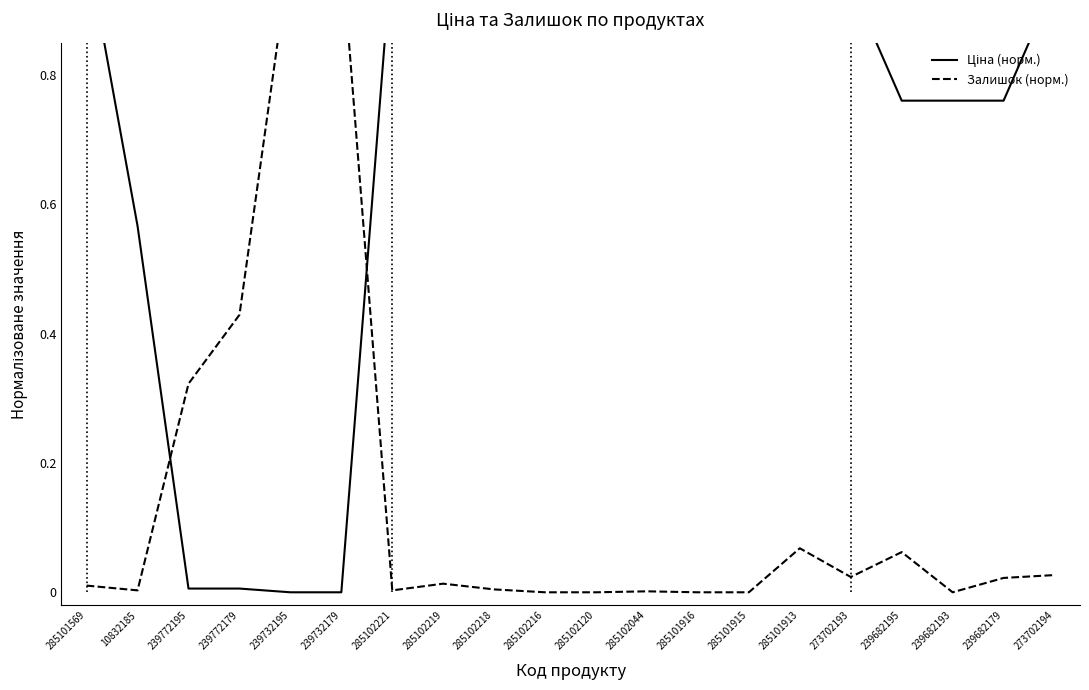

Reading left to right, extract all data points from this chart.

Ціна (норм.): 1.0	0.6	0.0	0.0	0.0	0.0	1.0	1.0	1.0	1.0	1.0	1.0	1.0	1.0	1.0	0.9	0.8	0.8	0.8	0.9
Залишок (норм.): 0.0	0.0	0.3	0.4	1.0	1.0	0.0	0.0	0.0	0.0	0.0	0.0	0.0	0.0	0.1	0.0	0.1	0.0	0.0	0.0